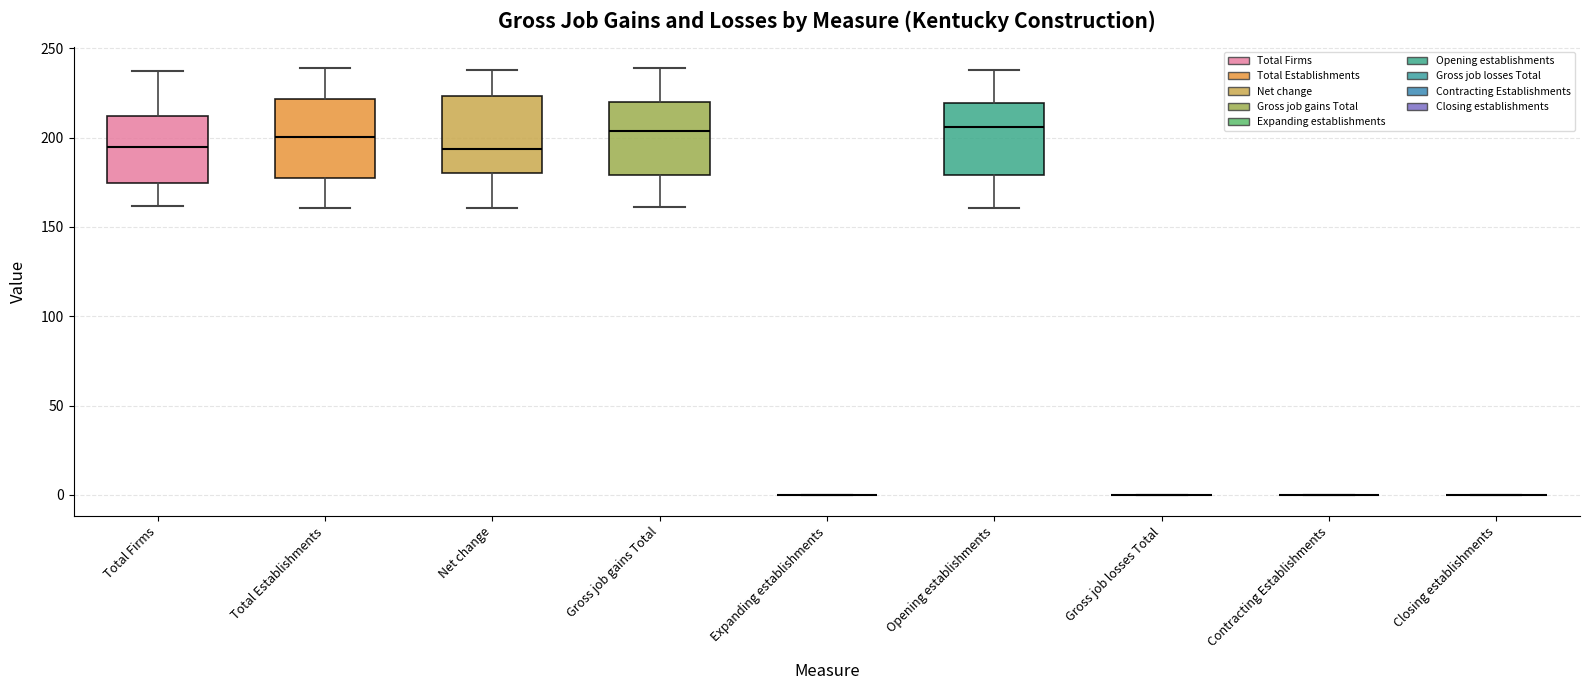

Where is the lower edge of the box for Total Firms on the y-axis? The values are not printed on the chart, so give them approximately, as read against the axis.

175